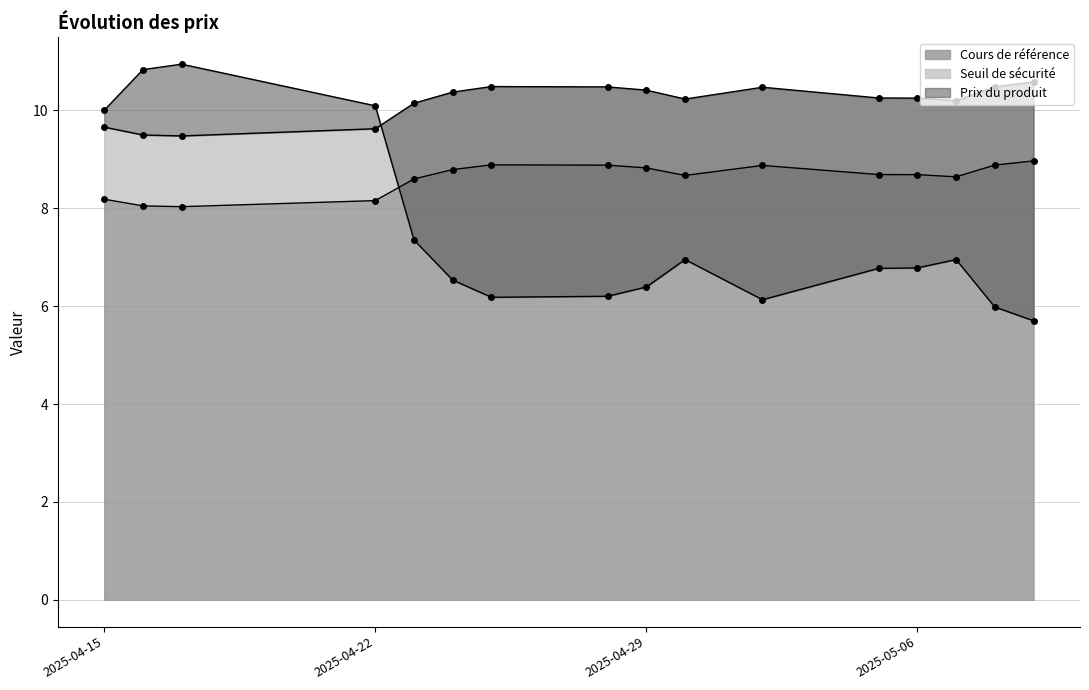

What is the label of the 2nd point from the left?

2025-04-16